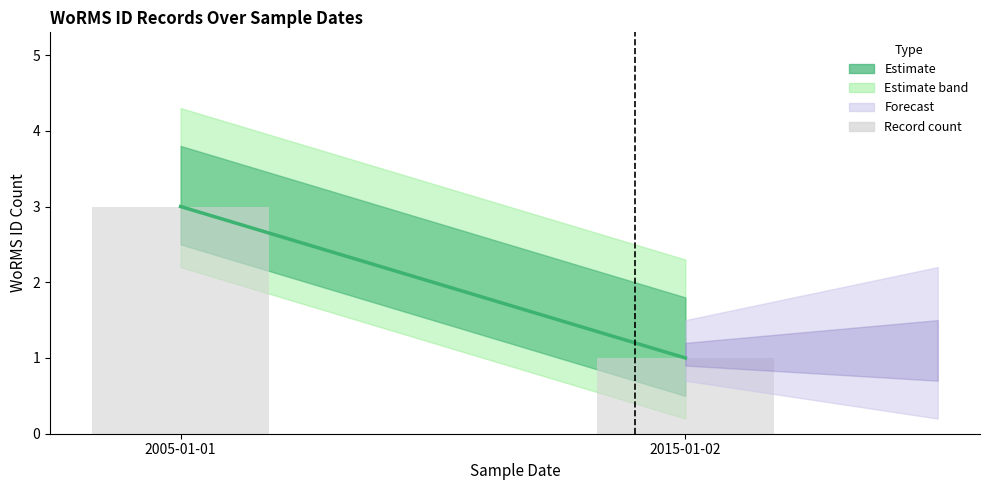

Reading right to left, extract all data points from this chart.

1	3